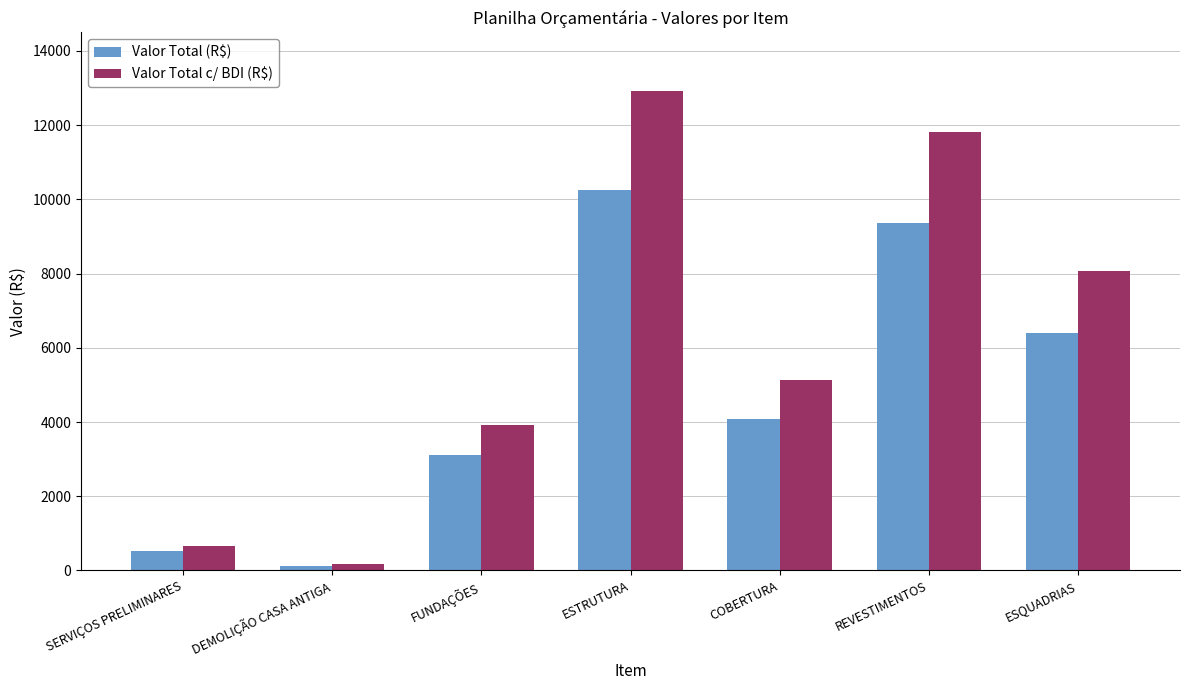

What is the average value of the Valor Total (R$) series?

4838.7